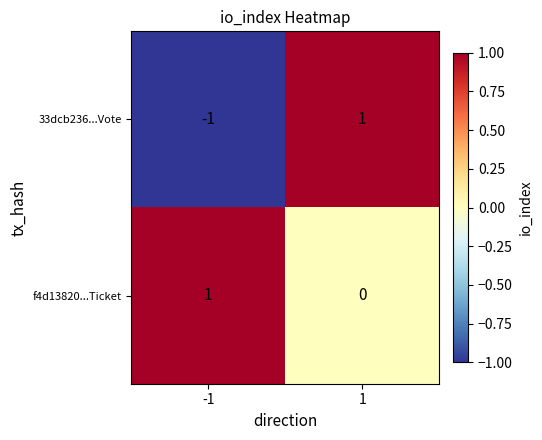

Is the value of 33dcb236...Vote at 1 greater than the value of f4d13820...Ticket at 1?

Yes